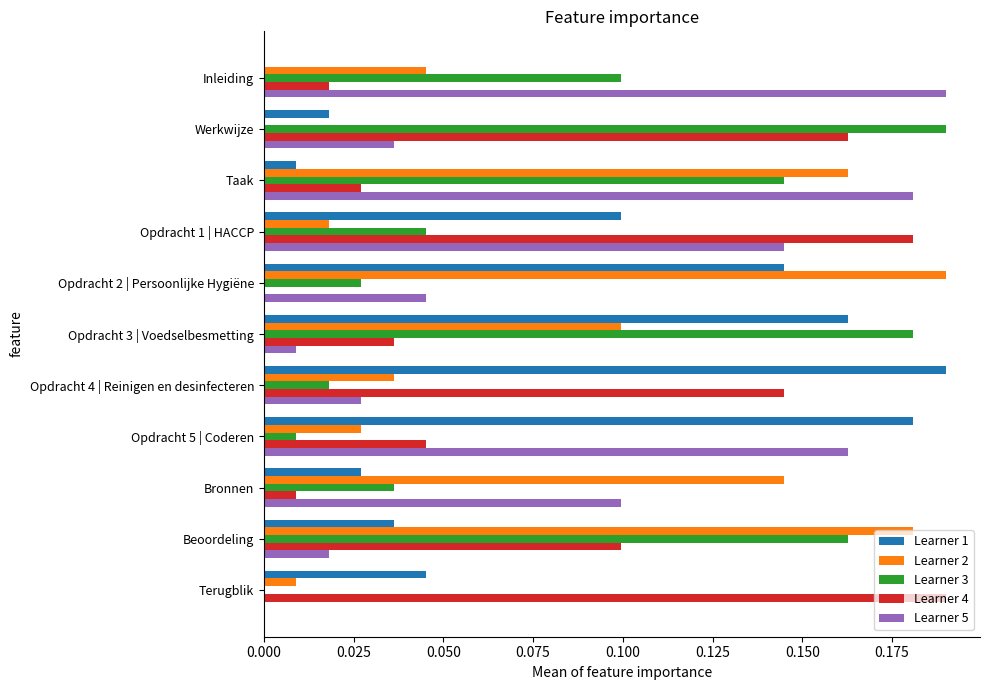

At which label does Learner 1 reach its peak?

Opdracht 4 | Reinigen en desinfecteren